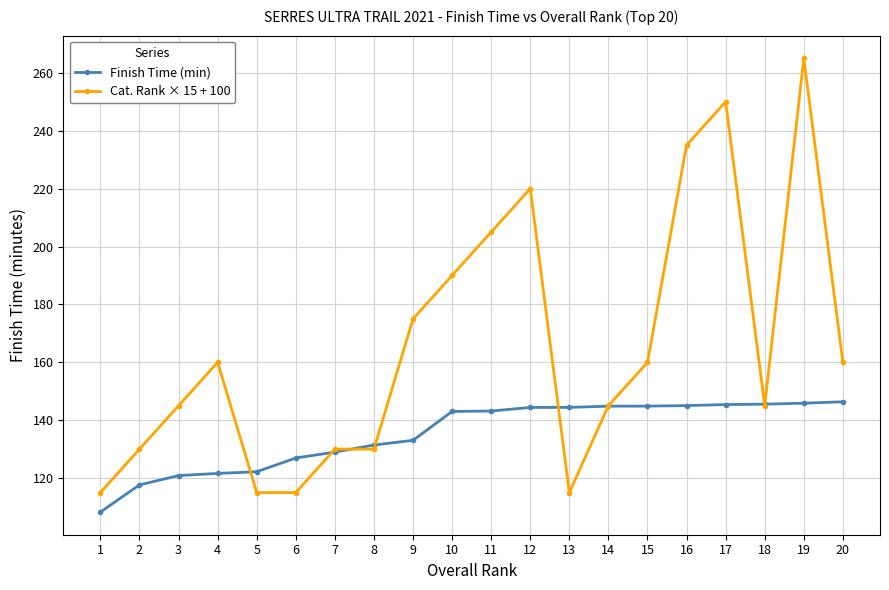

Does the chart display data point markers on the line(s)?

Yes